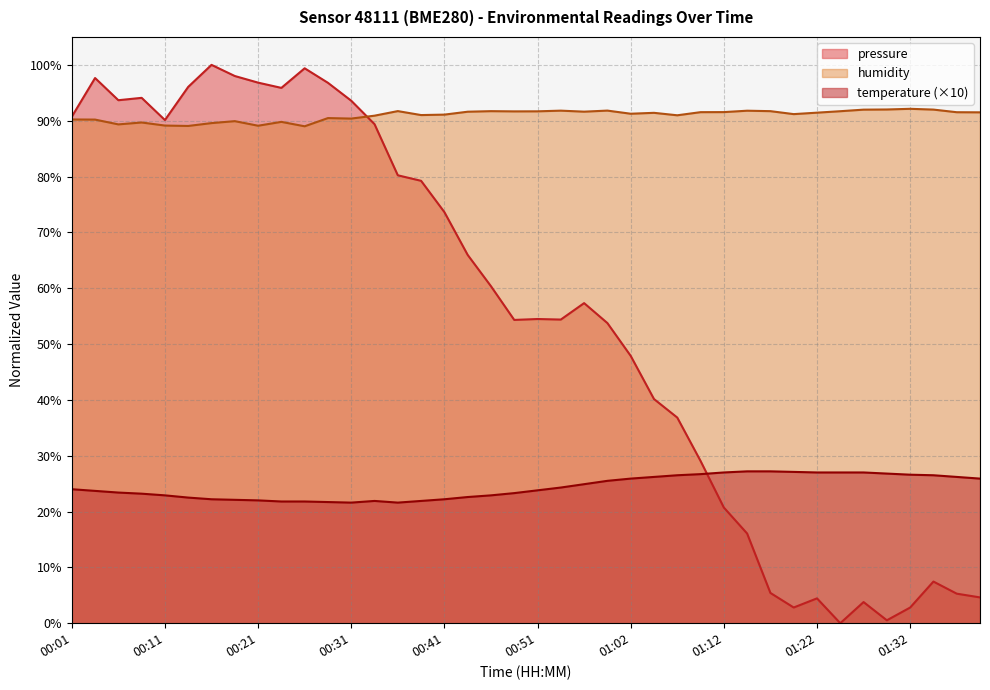

What is the difference between the maximum and second lowest values in the pressure_kpa series?

99.5